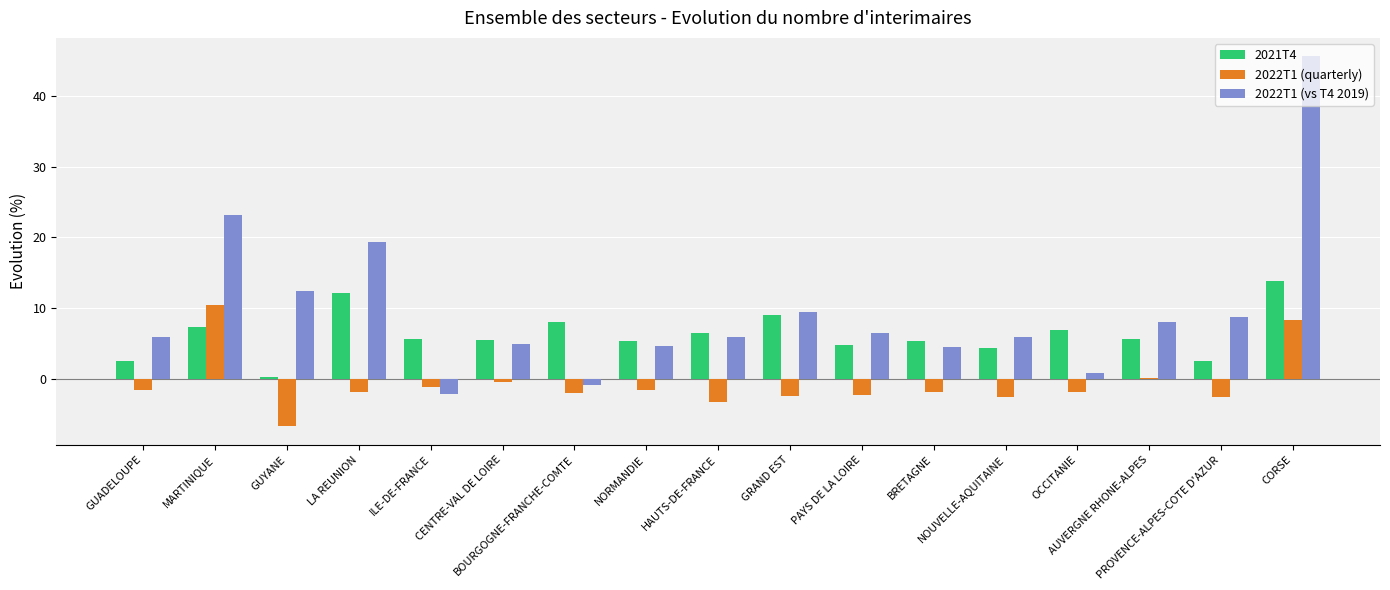

Does the chart contain any negative values?

Yes